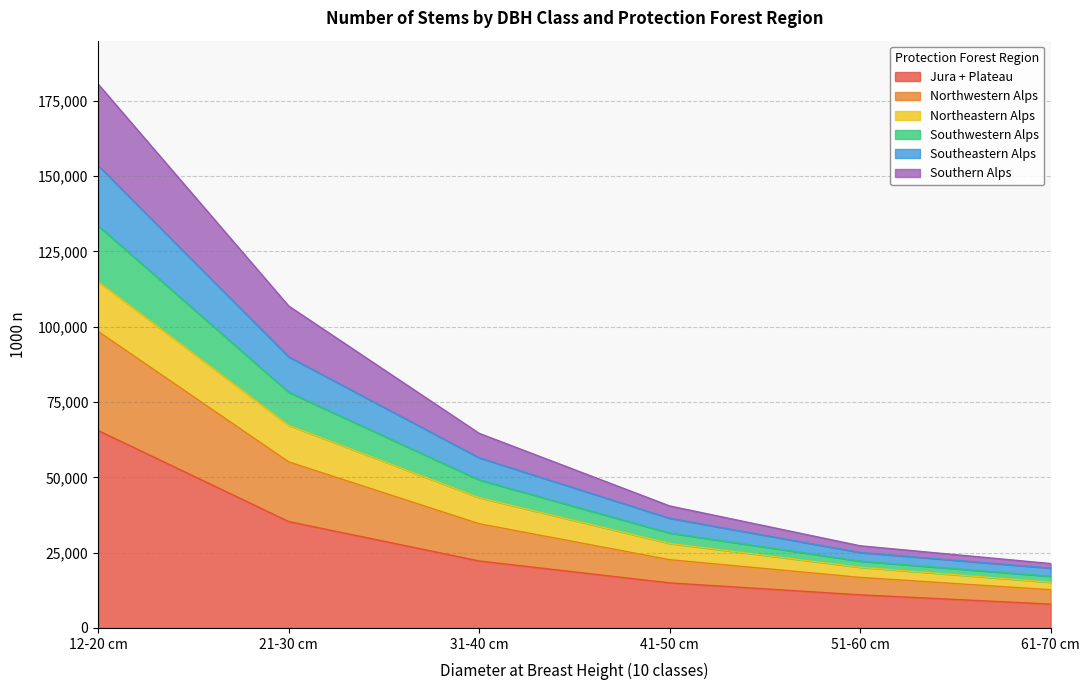

At which category is the sum across all series the highest?

12-20 cm